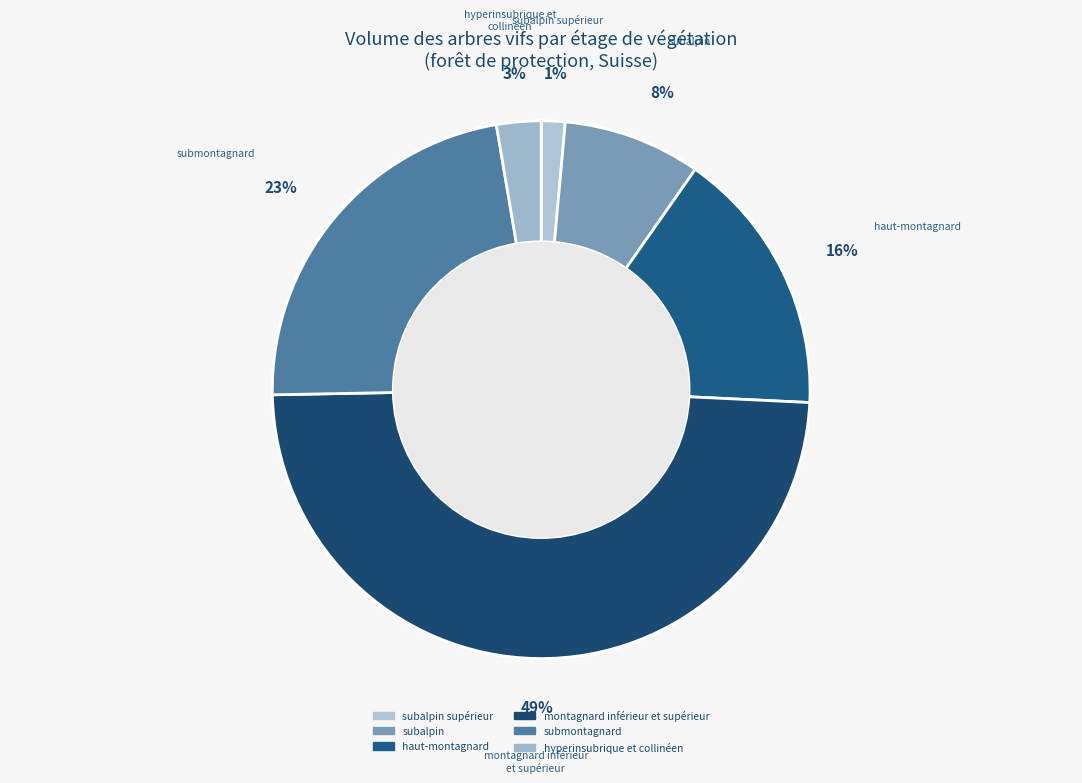

Is haut-montagnard the majority of the pie?

No